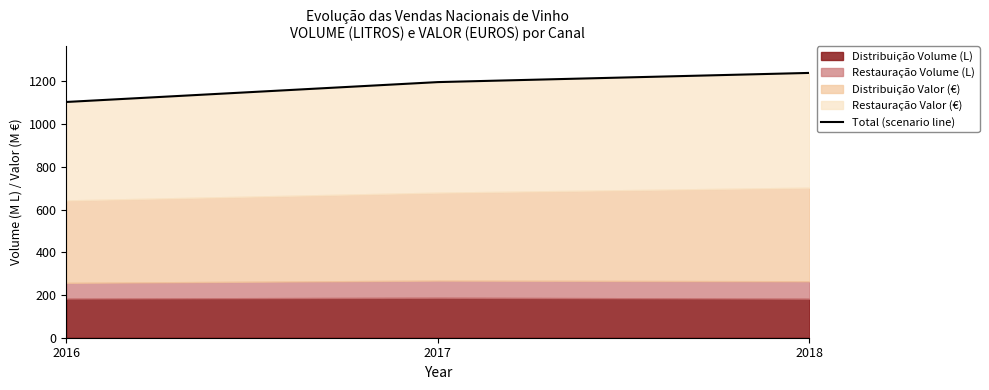

The chart shows a value of 1104.0 at 2016. True or false?

True